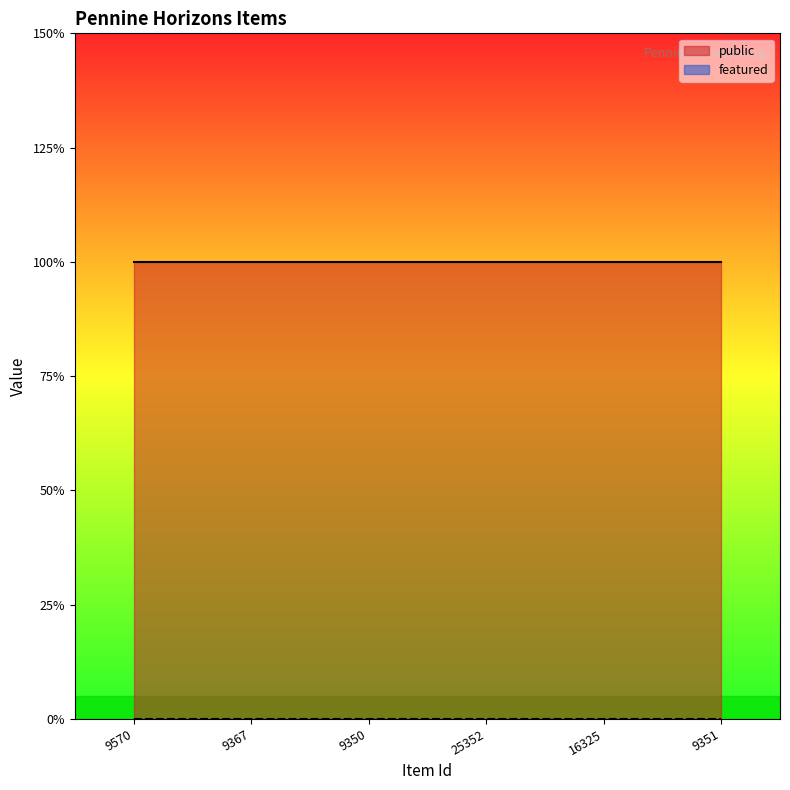

Rank the series by their maximum value, from lowest to highest.

featured, public